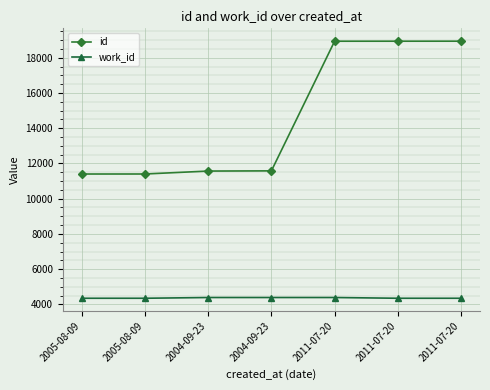

What is the average value of the id series?

14683